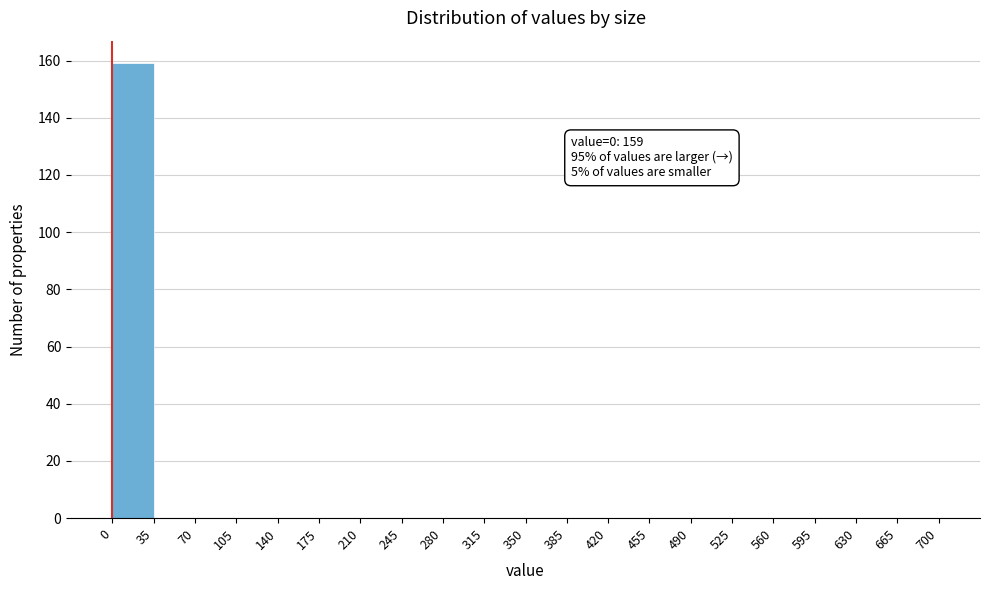

Over which range of the x-axis is the bar tallest?

0 to 35